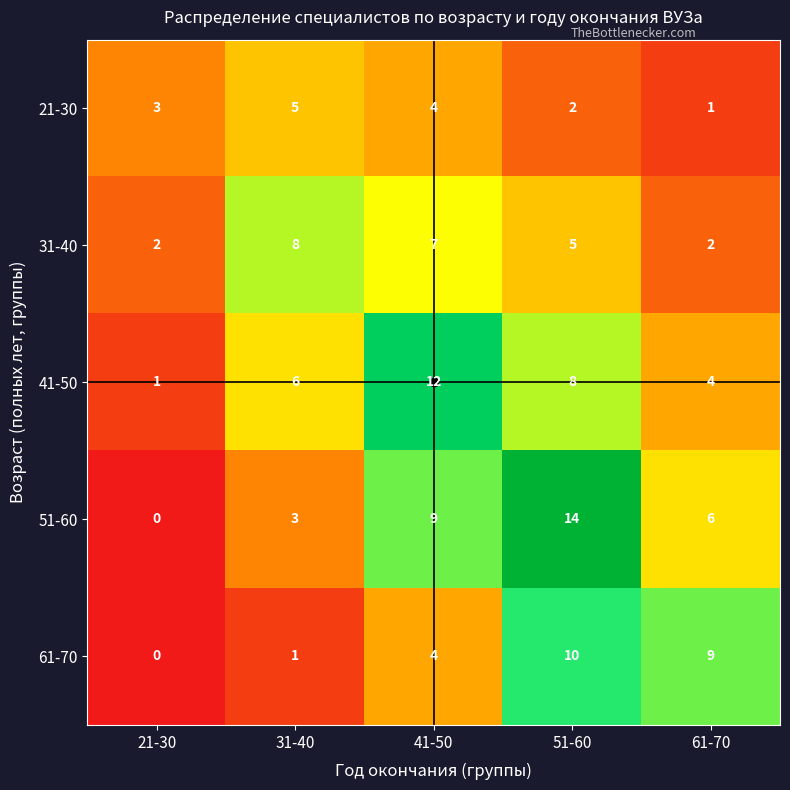

The 61-70 series shows 0 at 21-30. True or false?

True